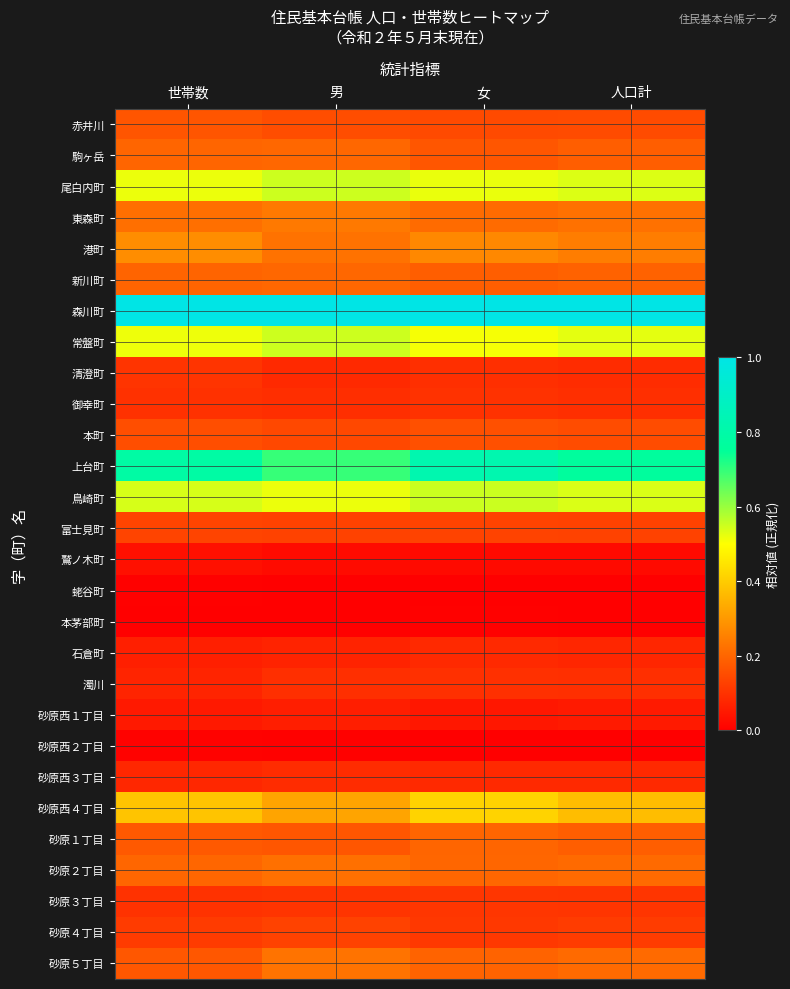

Reading left to right, transcribe all the data shown in this chart.

赤井川: 世帯数=0.2	男=0.2	女=0.1	人口計=0.1
駒ヶ岳: 世帯数=0.2	男=0.2	女=0.2	人口計=0.2
尾白内町: 世帯数=0.5	男=0.6	女=0.5	人口計=0.5
東森町: 世帯数=0.2	男=0.2	女=0.2	人口計=0.2
港町: 世帯数=0.3	男=0.2	女=0.3	人口計=0.2
新川町: 世帯数=0.2	男=0.2	女=0.2	人口計=0.2
森川町: 世帯数=1.0	男=1.0	女=1.0	人口計=1.0
常盤町: 世帯数=0.5	男=0.5	女=0.5	人口計=0.5
清澄町: 世帯数=0.1	男=0.1	女=0.1	人口計=0.1
御幸町: 世帯数=0.1	男=0.1	女=0.1	人口計=0.1
本町: 世帯数=0.2	男=0.1	女=0.2	人口計=0.2
上台町: 世帯数=0.8	男=0.7	女=0.8	人口計=0.8
鳥崎町: 世帯数=0.5	男=0.5	女=0.6	人口計=0.5
富士見町: 世帯数=0.1	男=0.1	女=0.1	人口計=0.1
鷲ノ木町: 世帯数=0.0	男=0.0	女=0.0	人口計=0.0
蛯谷町: 世帯数=0.0	男=0.0	女=0.0	人口計=0.0
本茅部町: 世帯数=0.0	男=0.0	女=0.0	人口計=0.0
石倉町: 世帯数=0.1	男=0.1	女=0.1	人口計=0.1
濁川: 世帯数=0.1	男=0.1	女=0.1	人口計=0.1
砂原西１丁目: 世帯数=0.1	男=0.1	女=0.0	人口計=0.1
砂原西２丁目: 世帯数=0.0	男=0.0	女=0.0	人口計=0.0
砂原西３丁目: 世帯数=0.1	男=0.1	女=0.1	人口計=0.1
砂原西４丁目: 世帯数=0.4	男=0.3	女=0.4	人口計=0.4
砂原１丁目: 世帯数=0.2	男=0.2	女=0.2	人口計=0.2
砂原２丁目: 世帯数=0.2	男=0.2	女=0.2	人口計=0.2
砂原３丁目: 世帯数=0.1	男=0.1	女=0.1	人口計=0.1
砂原４丁目: 世帯数=0.1	男=0.1	女=0.1	人口計=0.1
砂原５丁目: 世帯数=0.2	男=0.2	女=0.2	人口計=0.2